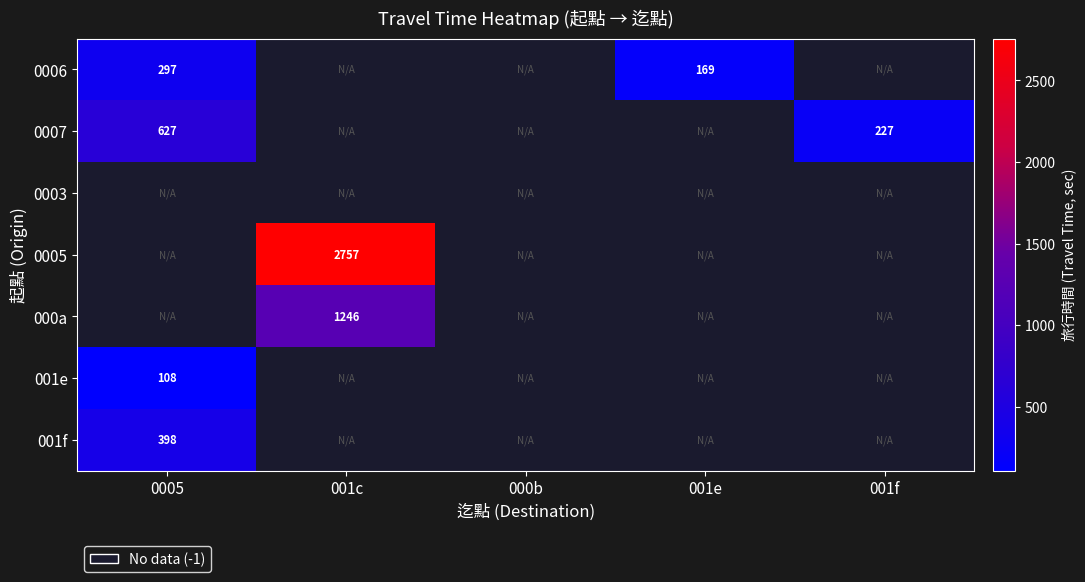

True or false: 001f has a value of 82.3 at 0005.

False